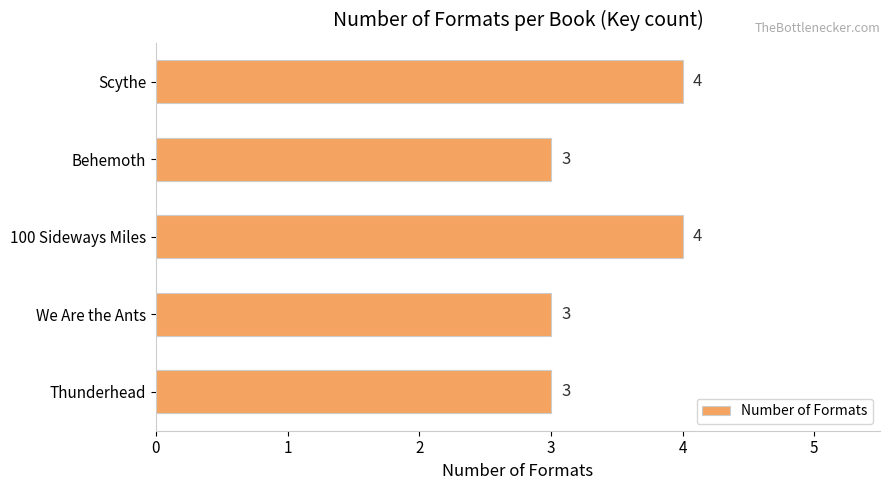

What is the minimum value shown in the chart?

3